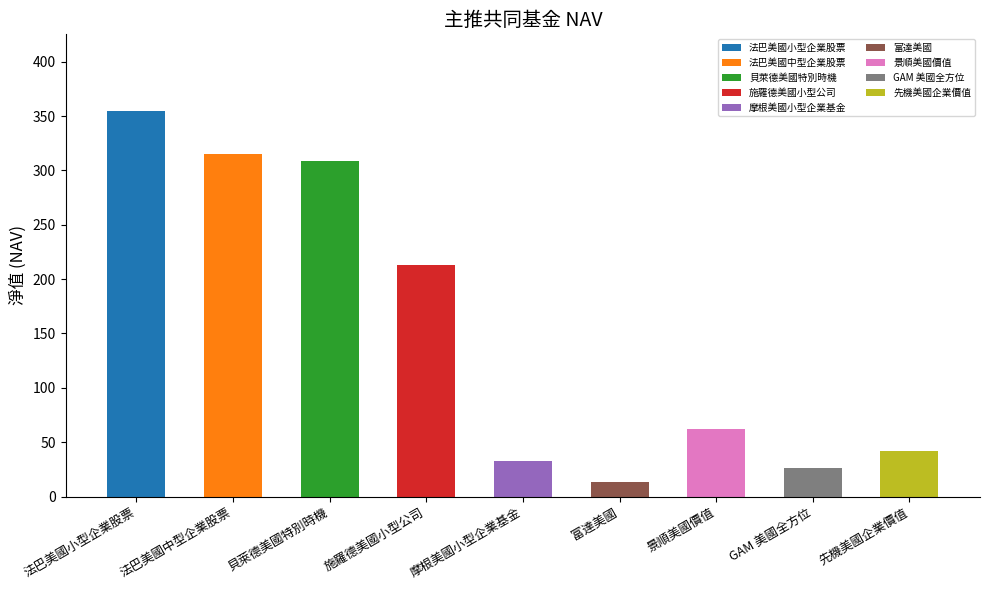

List the labels in order of value, smallest first.

富達美國, GAM 美國全方位, 摩根美國小型企業基金, 先機美國企業價值, 景順美國價值, 施羅德美國小型公司, 貝萊德美國特別時機, 法巴美國中型企業股票, 法巴美國小型企業股票